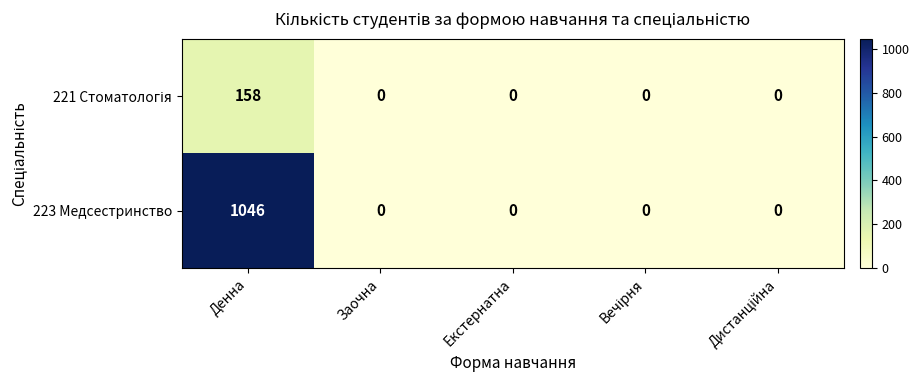

What is the maximum value for 223 Медсестринство?

1046